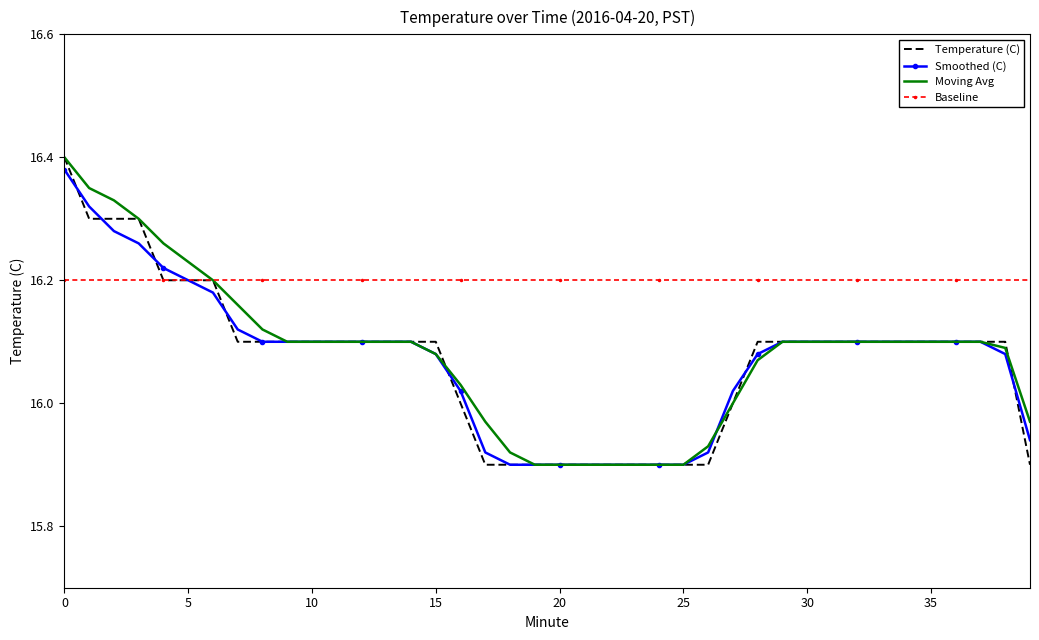

What are all the series names shown in the legend?

Temperature (C), Smoothed (C), Moving Avg, Baseline